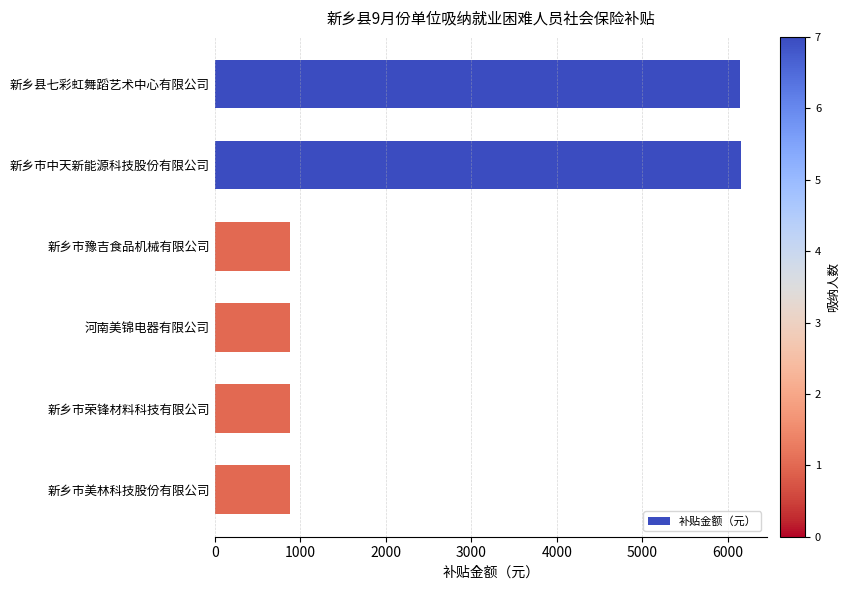

What is the smallest value displayed?

873.3